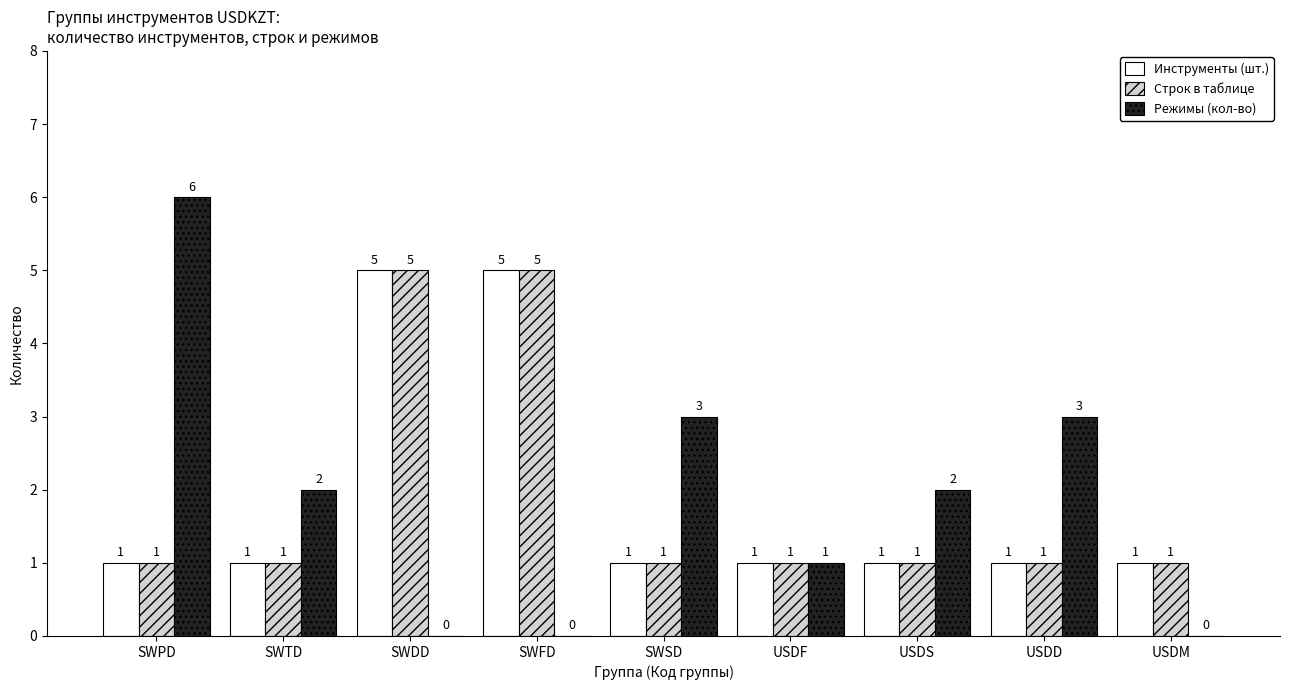

What are all the series names shown in the legend?

Инструменты (шт.), Строк в таблице, Режимы (кол-во)